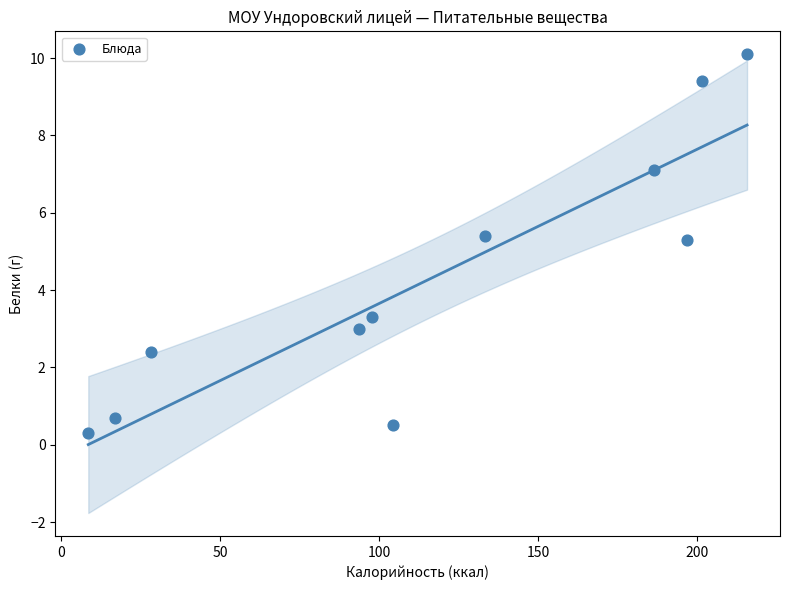

What is the range of Y values (max minus min)?

9.8